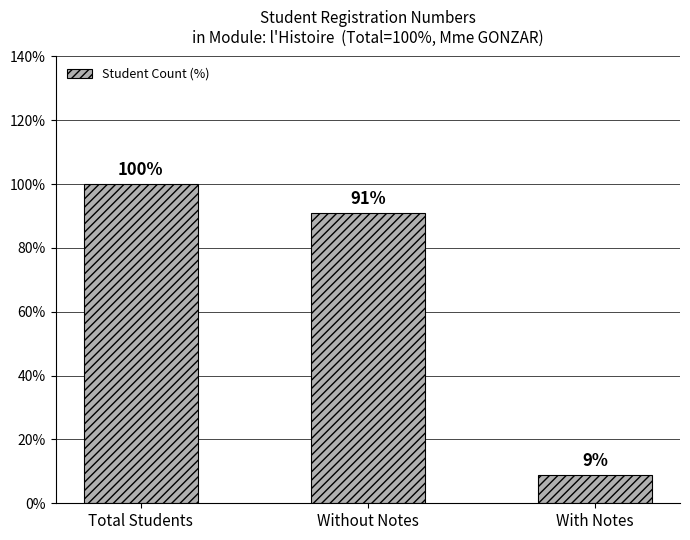

How many bars are there in total?

3